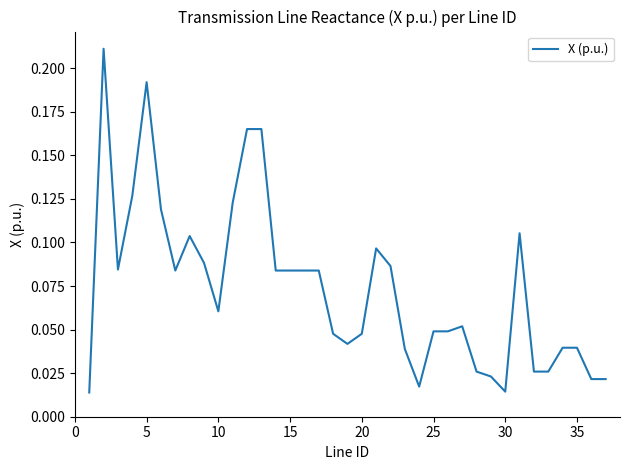

True or false: there are more than 2 points higher than both neighbors.

True